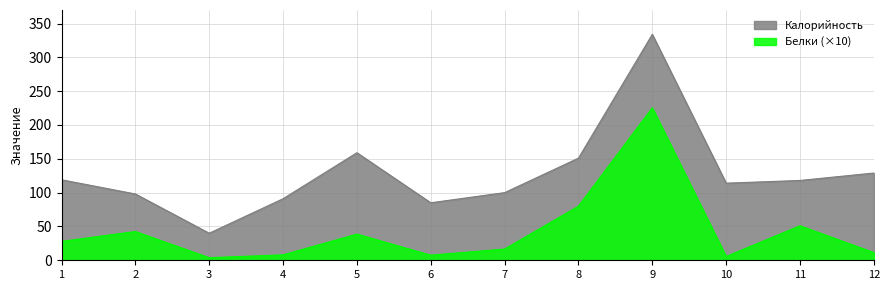

How many data points in Калорийность are less than 118?

6